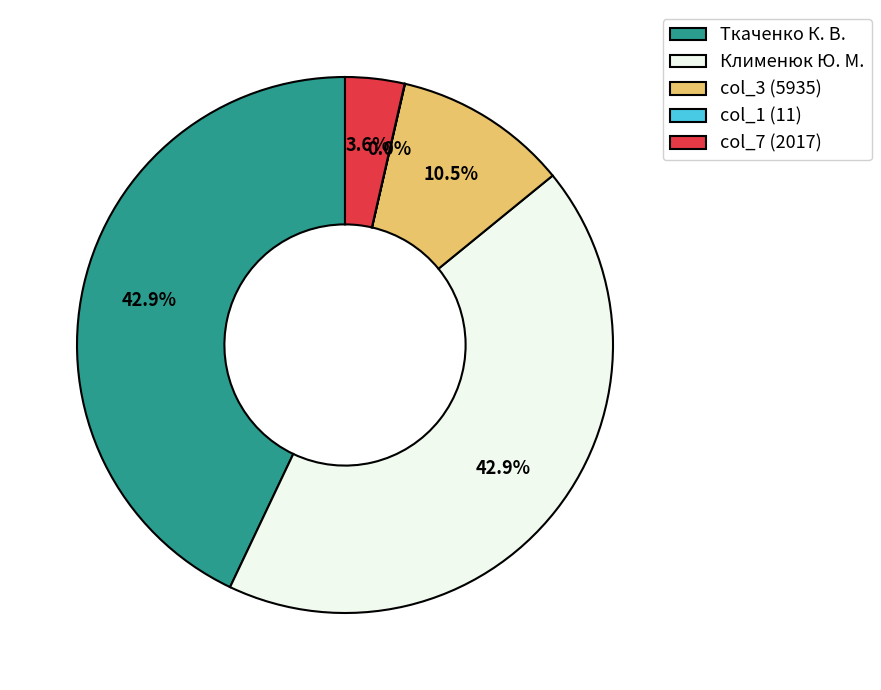

Is col_3 (5935) the majority of the pie?

No